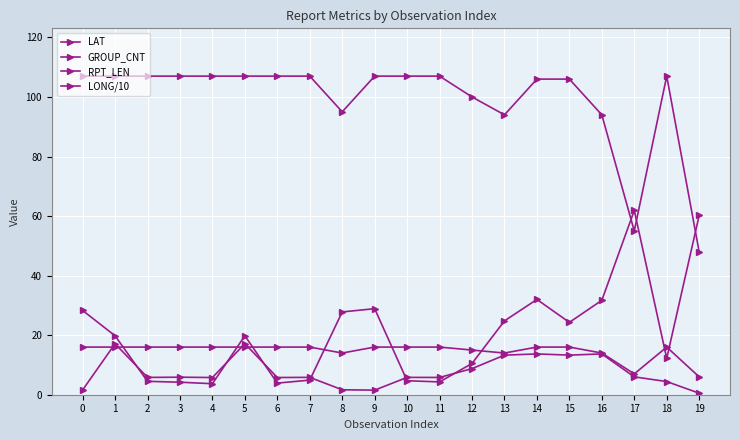

The value of LAT at 6 is 3.9. True or false?

True